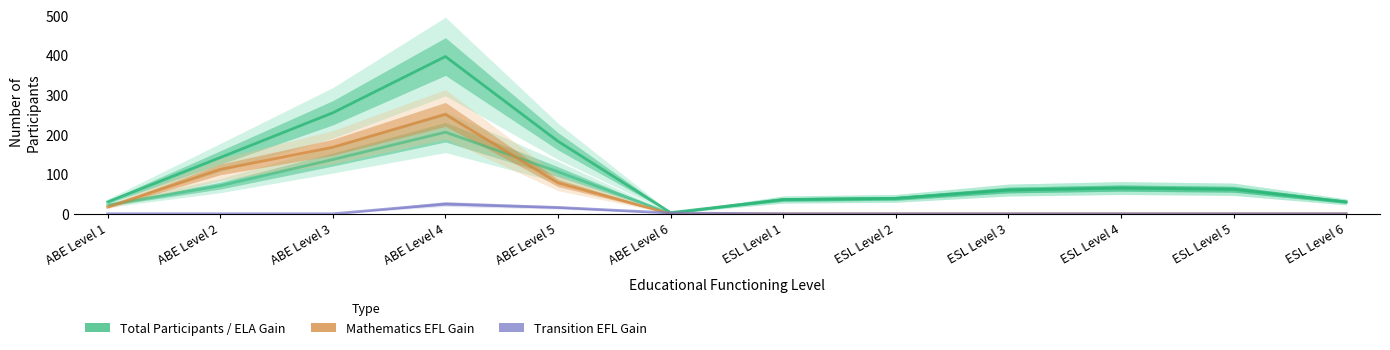

Reading left to right, what are all the values shown in this chart?

Total Participants: 30	142	255	397	183	3	36	39	60	65	62	30
EFL Gain ELA/Literacy: 22	71	137	206	106	1	36	39	60	65	62	30
EFL Gain Mathematics: 17	112	168	251	78	0	0	0	0	0	0	0
EFL Gain Transition: 0	0	0	25	16	2	0	0	0	0	0	0